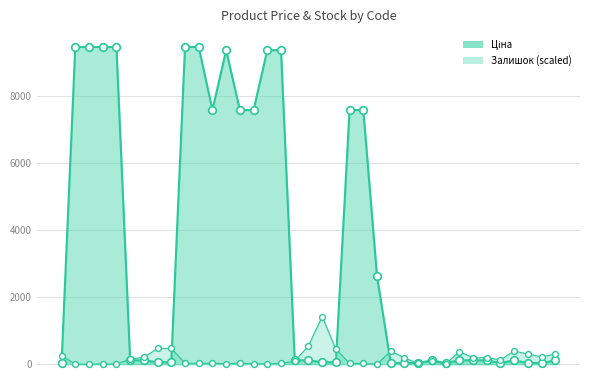

What are all the series names shown in the legend?

Ціна, Залишок